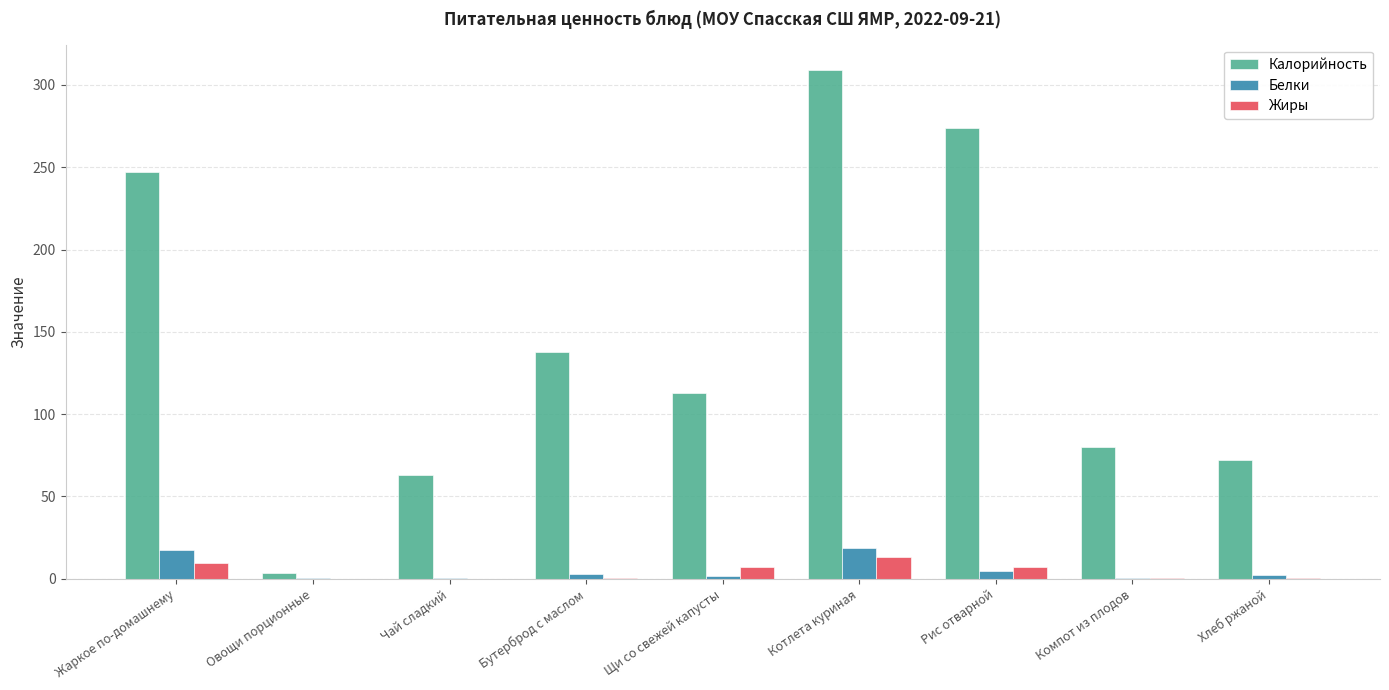

Between Жаркое по-домашнему and Овощи порционные, which series saw the biggest shift?

Калорийность